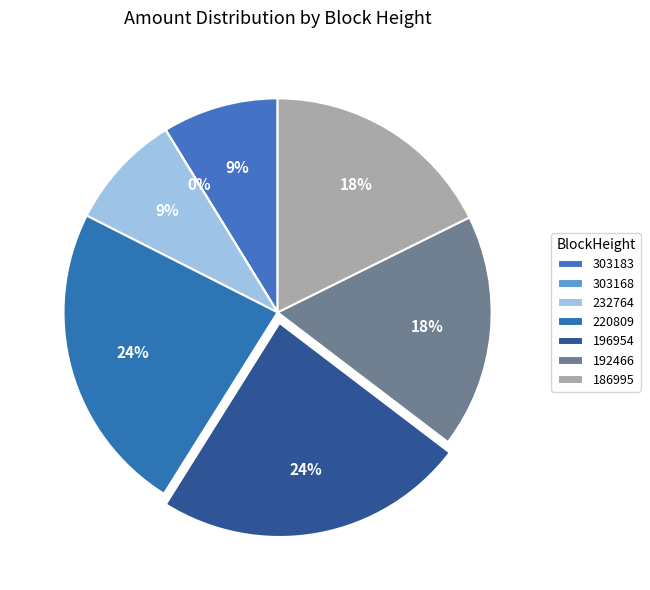

The 303183 slice represents 18% of the pie. True or false?

False